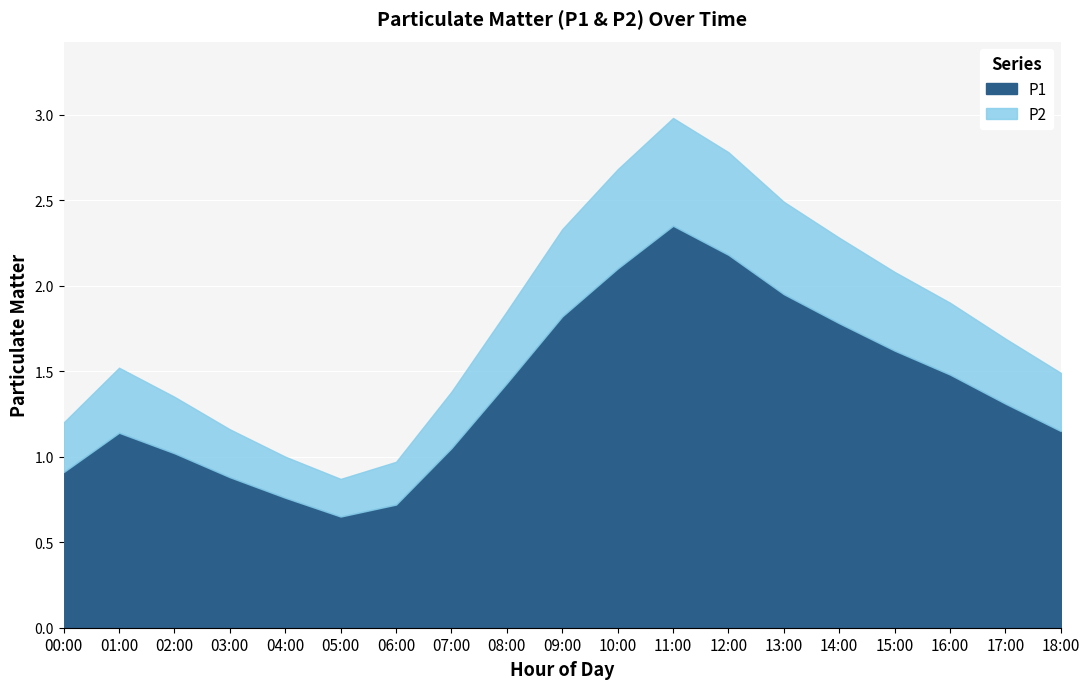

What is the greatest value displayed?

2.4